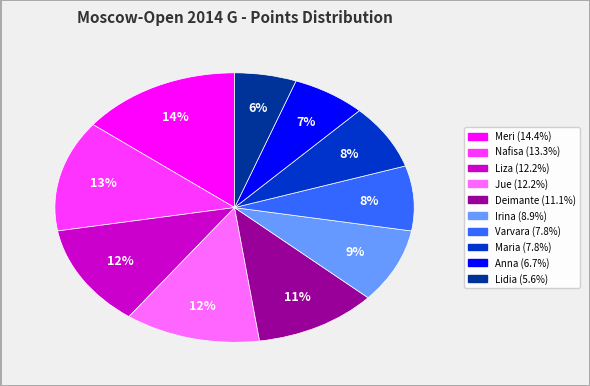

Does any single category account for the majority?

No